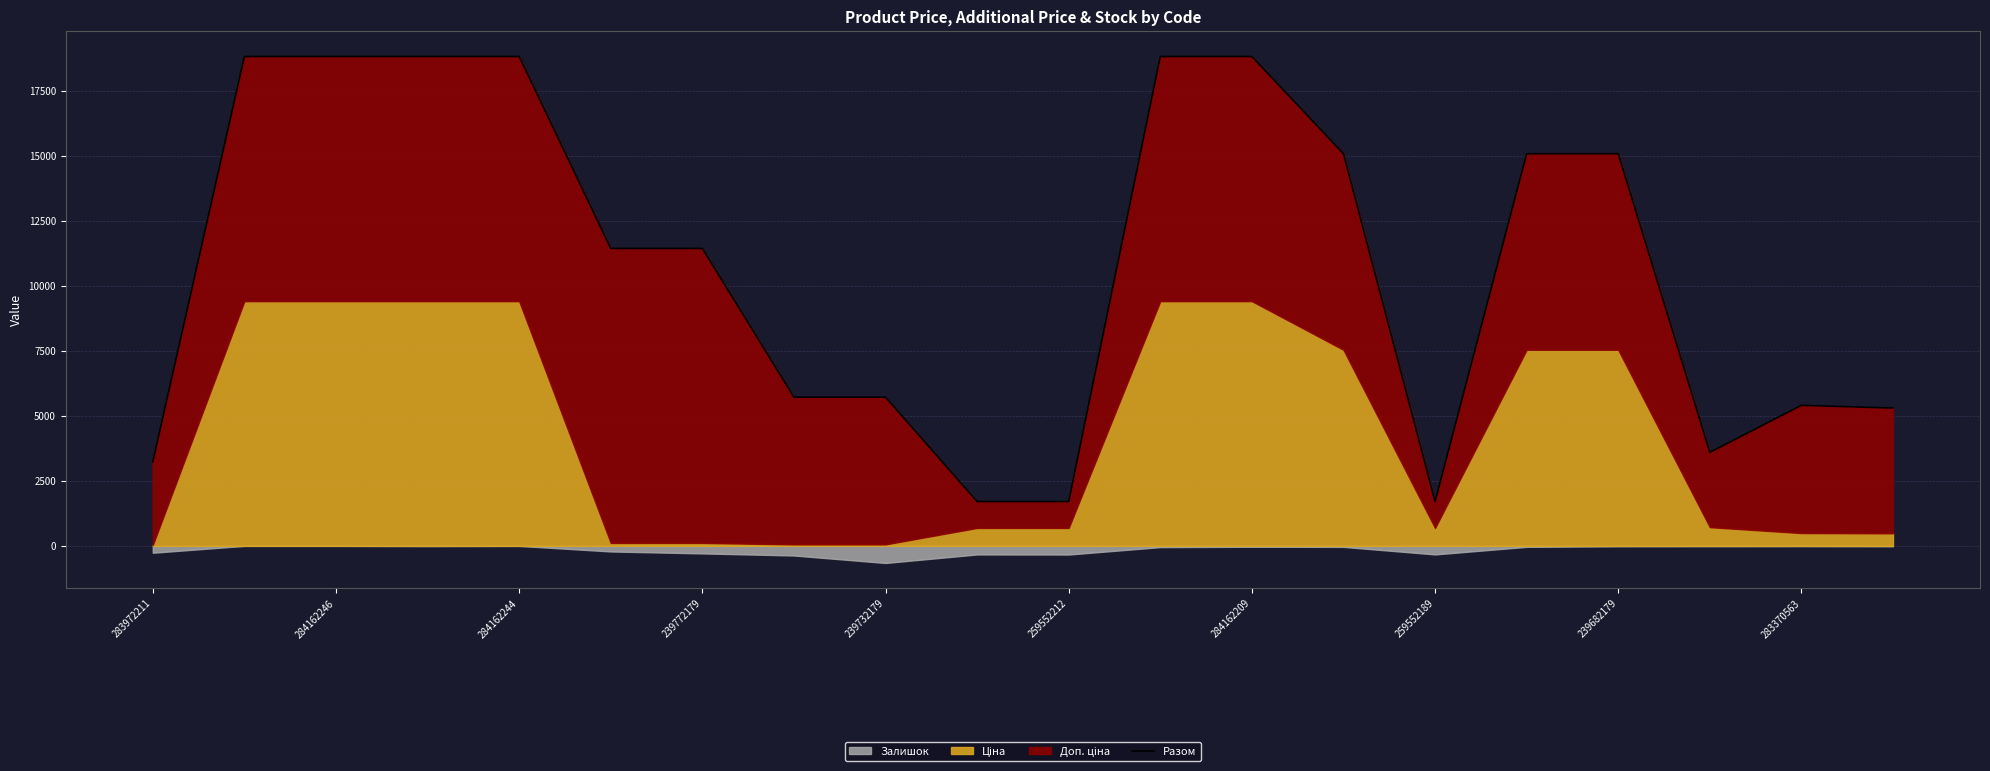

What is the ratio of the value at 11 to the value at 17?

5.2